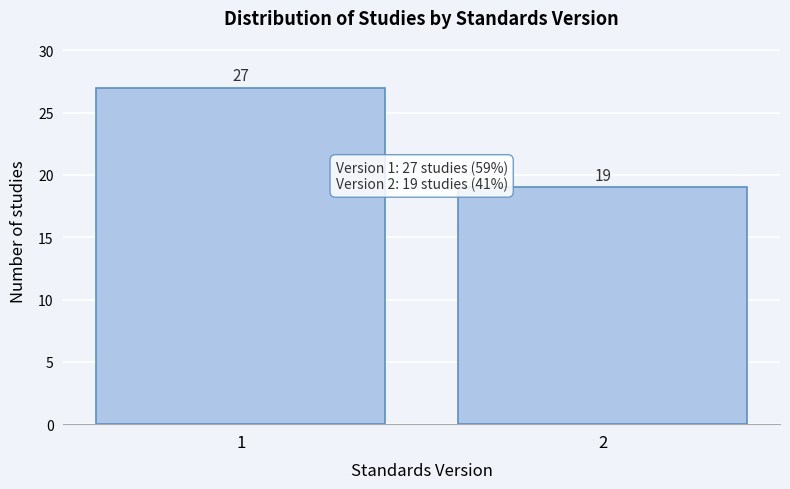

Reading right to left, what are all the values shown in this chart?

2=19	1=27